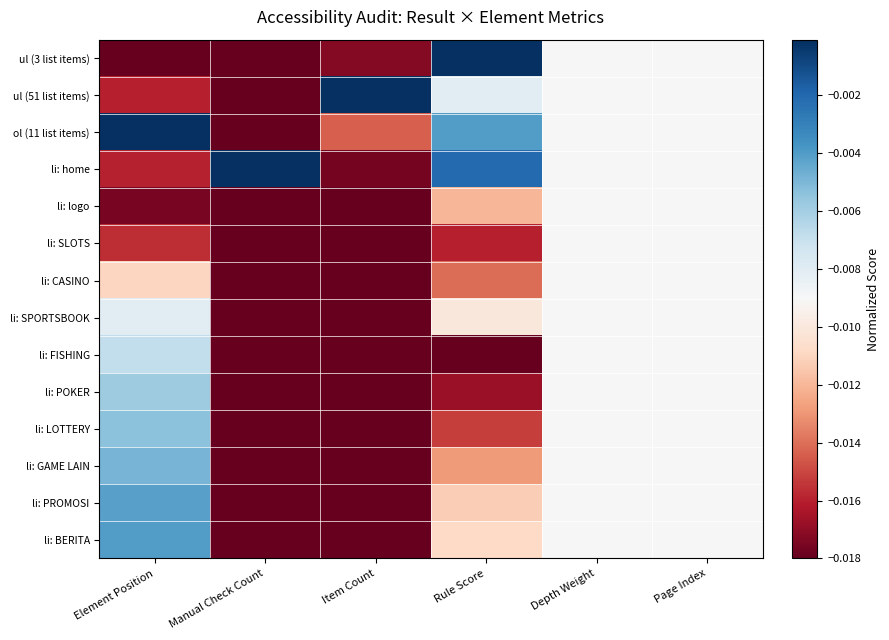

At which category is the sum across all series the highest?

Depth Weight